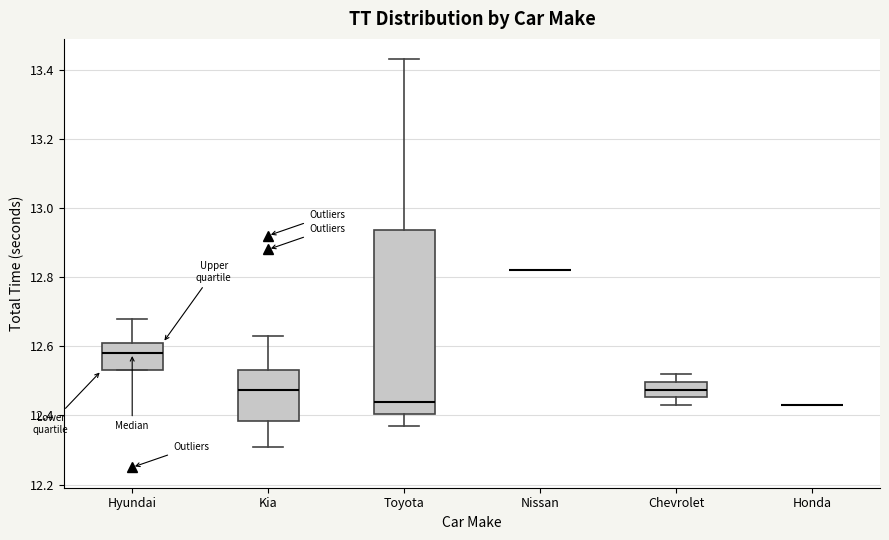

Which box is the tallest, from its lower edge to its upper edge?

Toyota